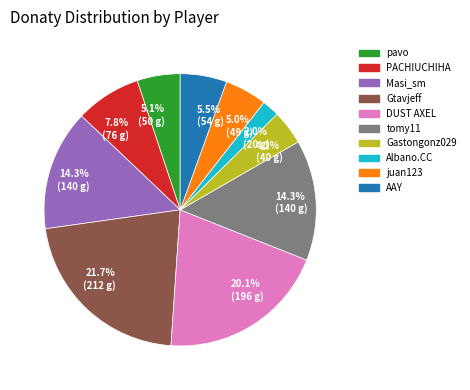

How many slices are in this pie chart?

10